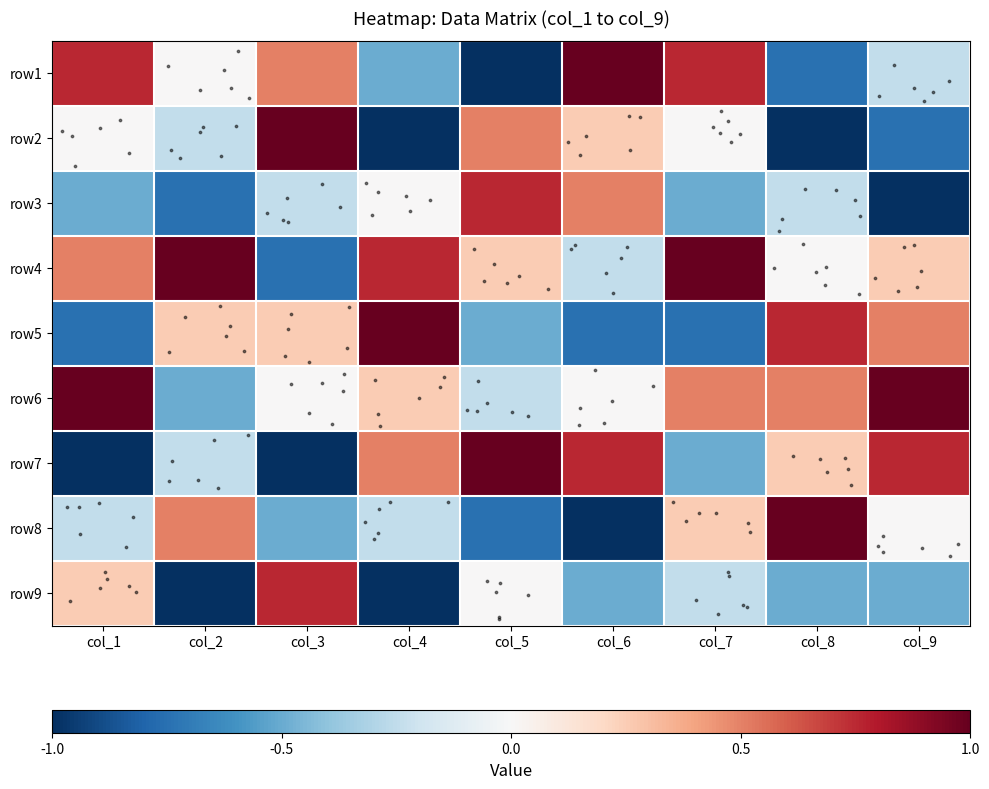

Reading left to right, what are all the values shown in this chart?

row1: col_1=0.8	col_2=0.0	col_3=0.5	col_4=-0.5	col_5=-1.0	col_6=1.0	col_7=0.8	col_8=-0.8	col_9=-0.2
row2: col_1=0.0	col_2=-0.2	col_3=1.0	col_4=-1.0	col_5=0.5	col_6=0.2	col_7=0.0	col_8=-1.0	col_9=-0.8
row3: col_1=-0.5	col_2=-0.8	col_3=-0.2	col_4=0.0	col_5=0.8	col_6=0.5	col_7=-0.5	col_8=-0.2	col_9=-1.0
row4: col_1=0.5	col_2=1.0	col_3=-0.8	col_4=0.8	col_5=0.2	col_6=-0.2	col_7=1.0	col_8=0.0	col_9=0.2
row5: col_1=-0.8	col_2=0.2	col_3=0.2	col_4=1.0	col_5=-0.5	col_6=-0.8	col_7=-0.8	col_8=0.8	col_9=0.5
row6: col_1=1.0	col_2=-0.5	col_3=0.0	col_4=0.2	col_5=-0.2	col_6=0.0	col_7=0.5	col_8=0.5	col_9=1.0
row7: col_1=-1.0	col_2=-0.2	col_3=-1.0	col_4=0.5	col_5=1.0	col_6=0.8	col_7=-0.5	col_8=0.2	col_9=0.8
row8: col_1=-0.2	col_2=0.5	col_3=-0.5	col_4=-0.2	col_5=-0.8	col_6=-1.0	col_7=0.2	col_8=1.0	col_9=0.0
row9: col_1=0.2	col_2=-1.0	col_3=0.8	col_4=-1.0	col_5=0.0	col_6=-0.5	col_7=-0.2	col_8=-0.5	col_9=-0.5